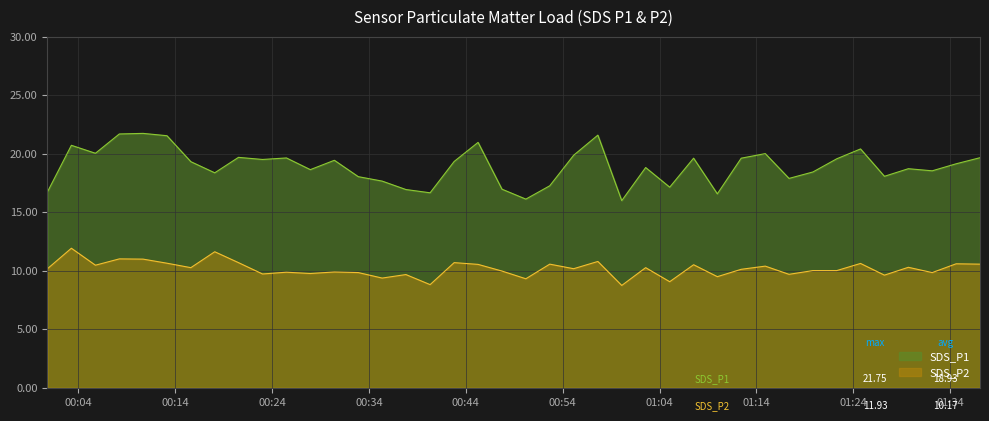

What is the difference between the SDS_P2 values at 2024/01/10 00:25:29 and 2024/01/10 01:22:18?

0.1